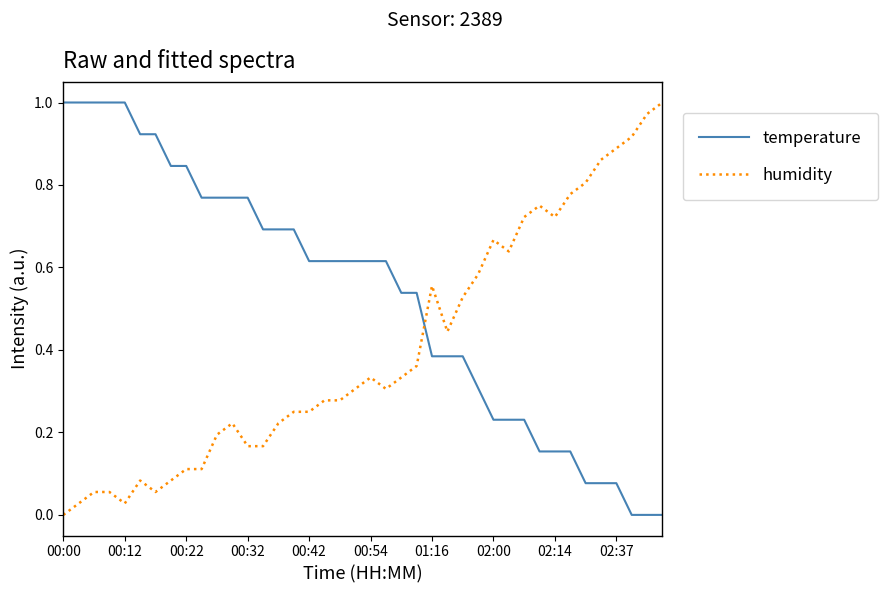

Rank the series by their average value, from highest to lowest.

temperature, humidity